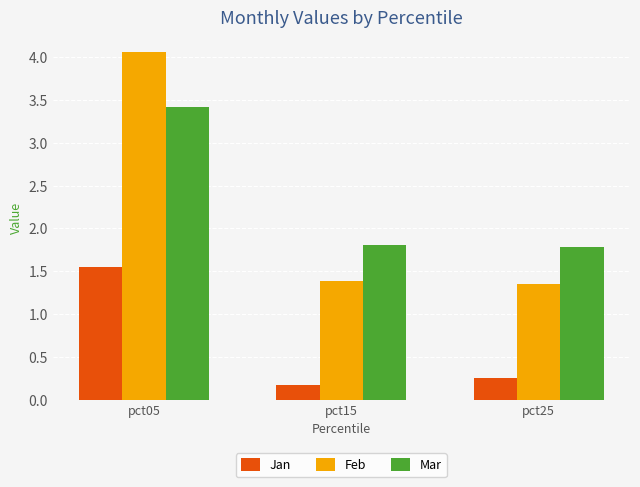

Is it true that Jan equals 0.5 at pct25?

False